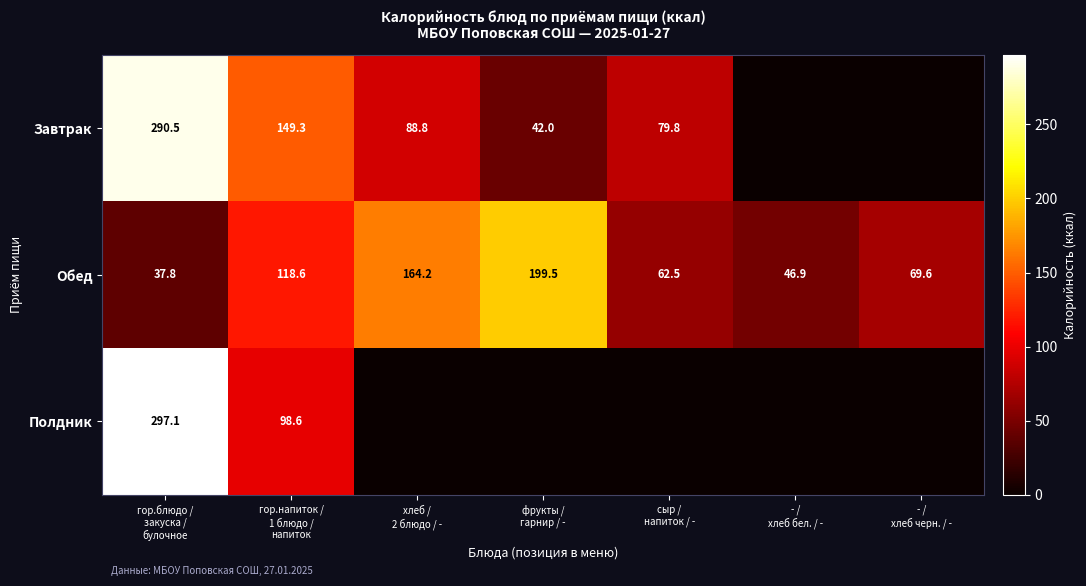

What is the sum of all Обед values?

699.1